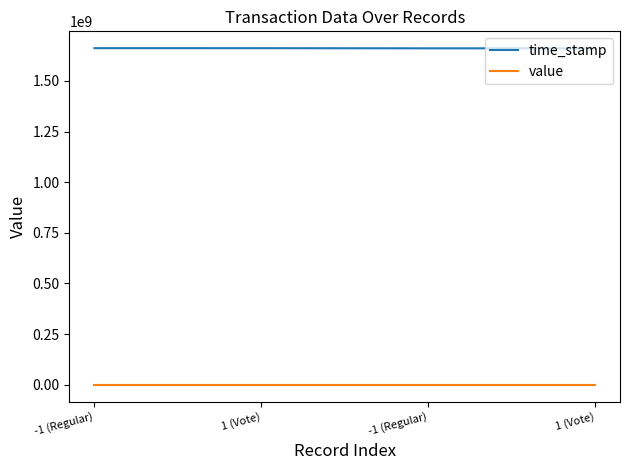

What are all the series names shown in the legend?

time_stamp, value